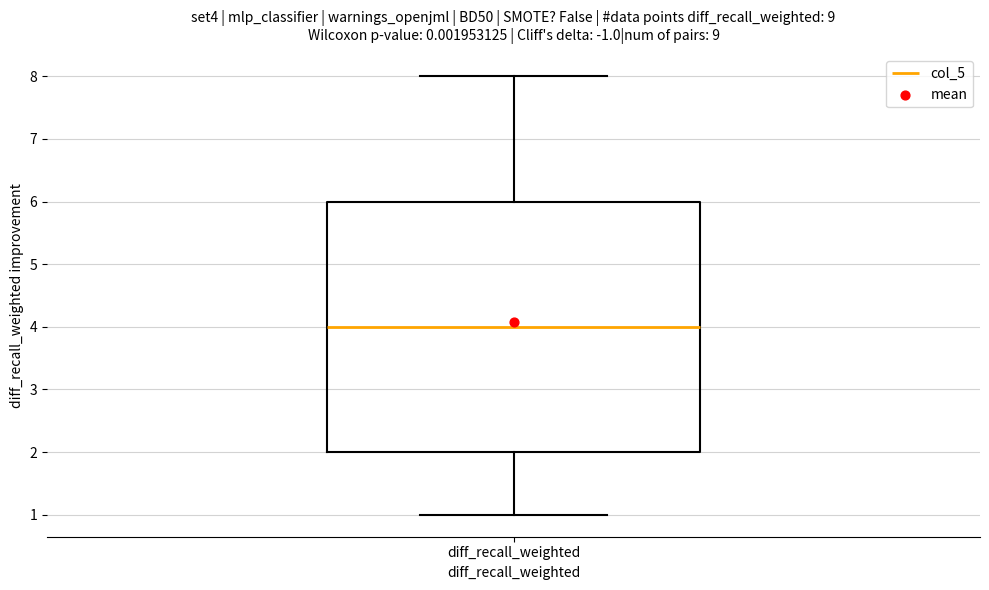

Where does the lower whisker of the box for diff_recall_weighted end on the y-axis? The values are not printed on the chart, so give them approximately, as read against the axis.

1